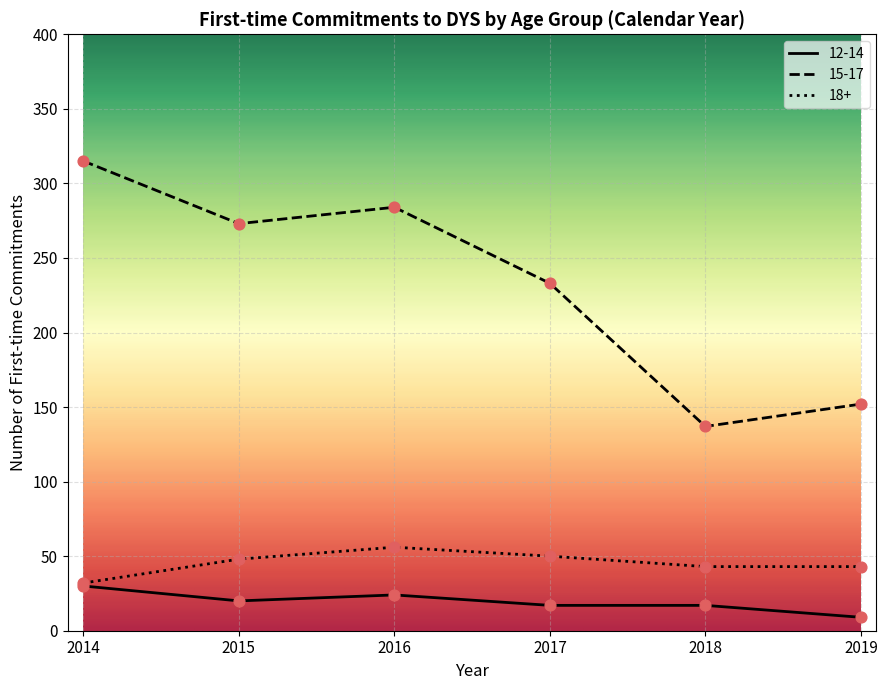

Which series contains the highest Y value?

15-17